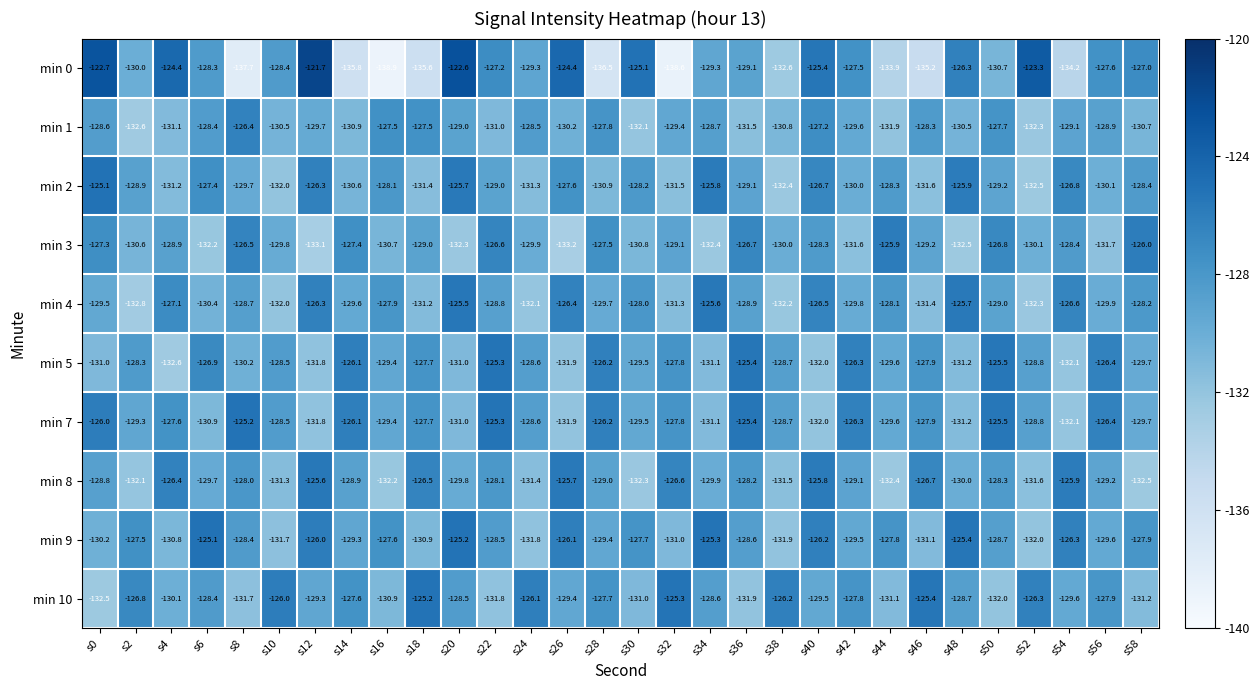

What is the total value across all series at s24?

-1297.6